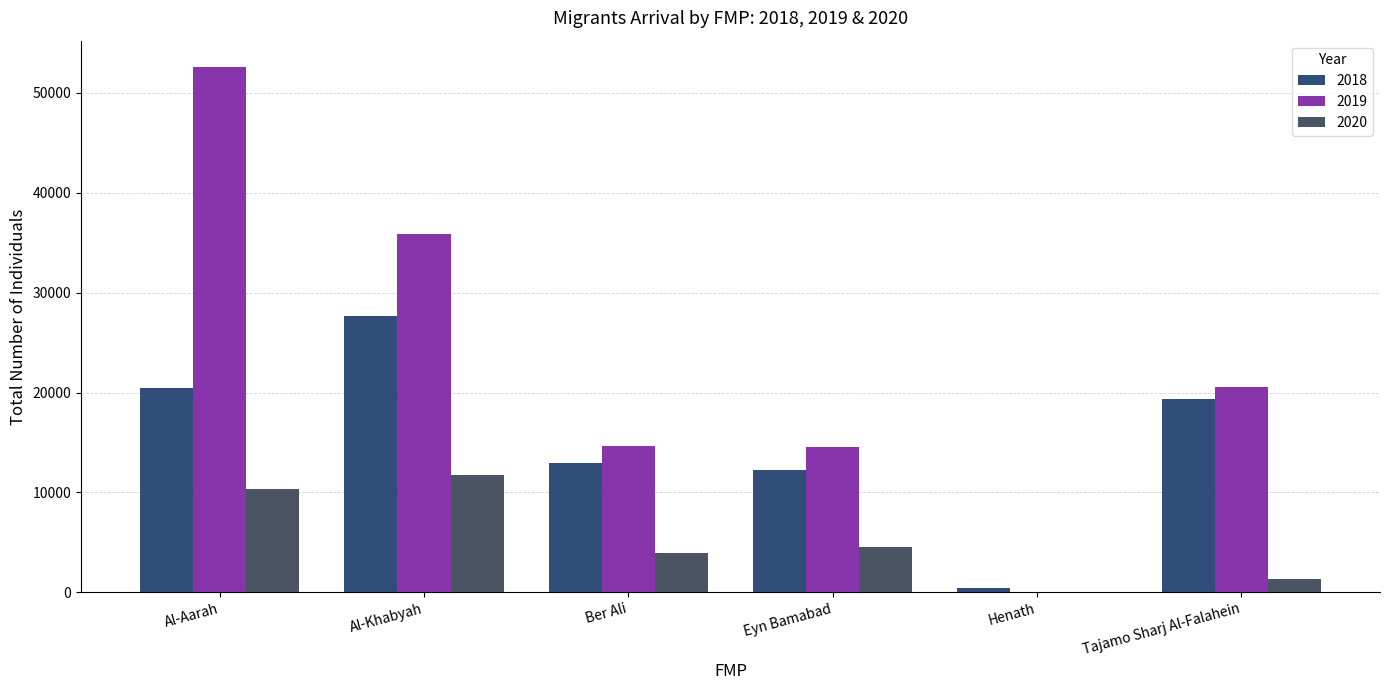

What is the label of the 2nd bar from the left?

Al-Khabyah